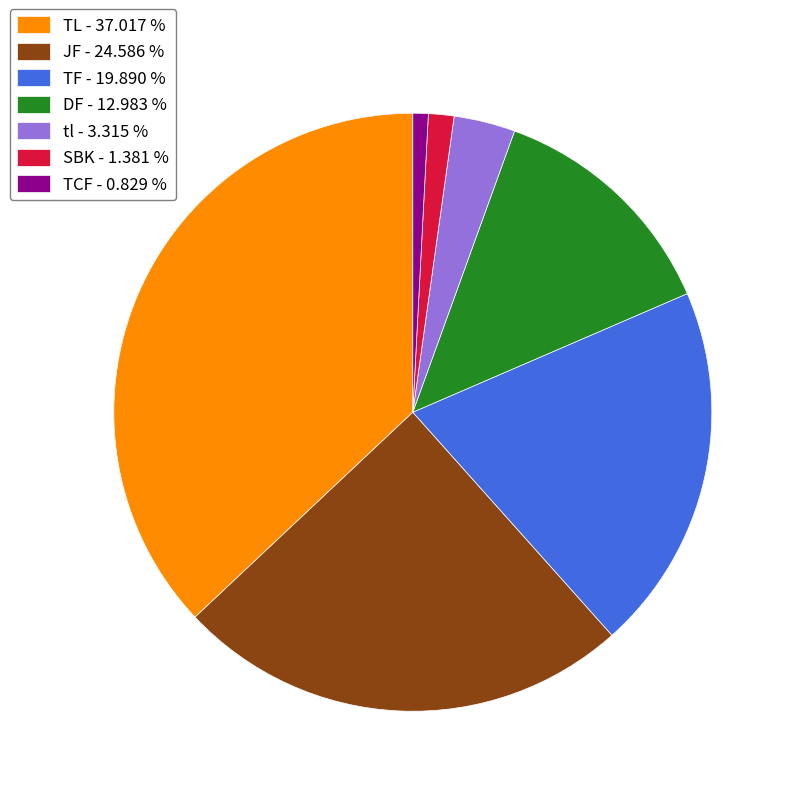

Between SBK - 1.381 % and TCF - 0.829 %, which is larger?

SBK - 1.381 %